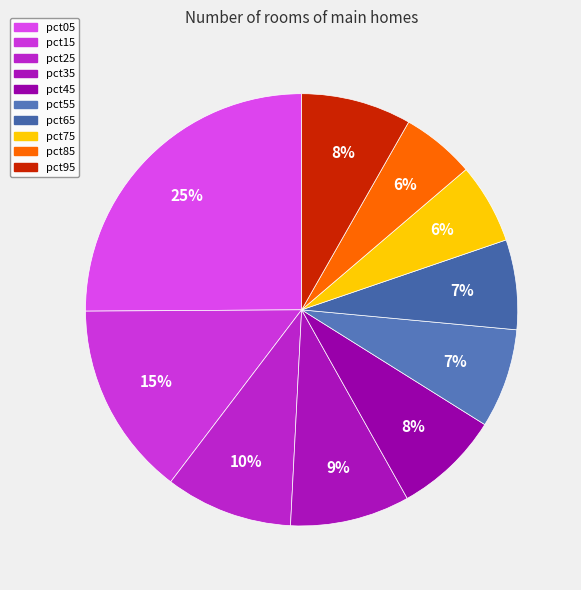

What is the change in value from pct15 to pct85?

-0.8